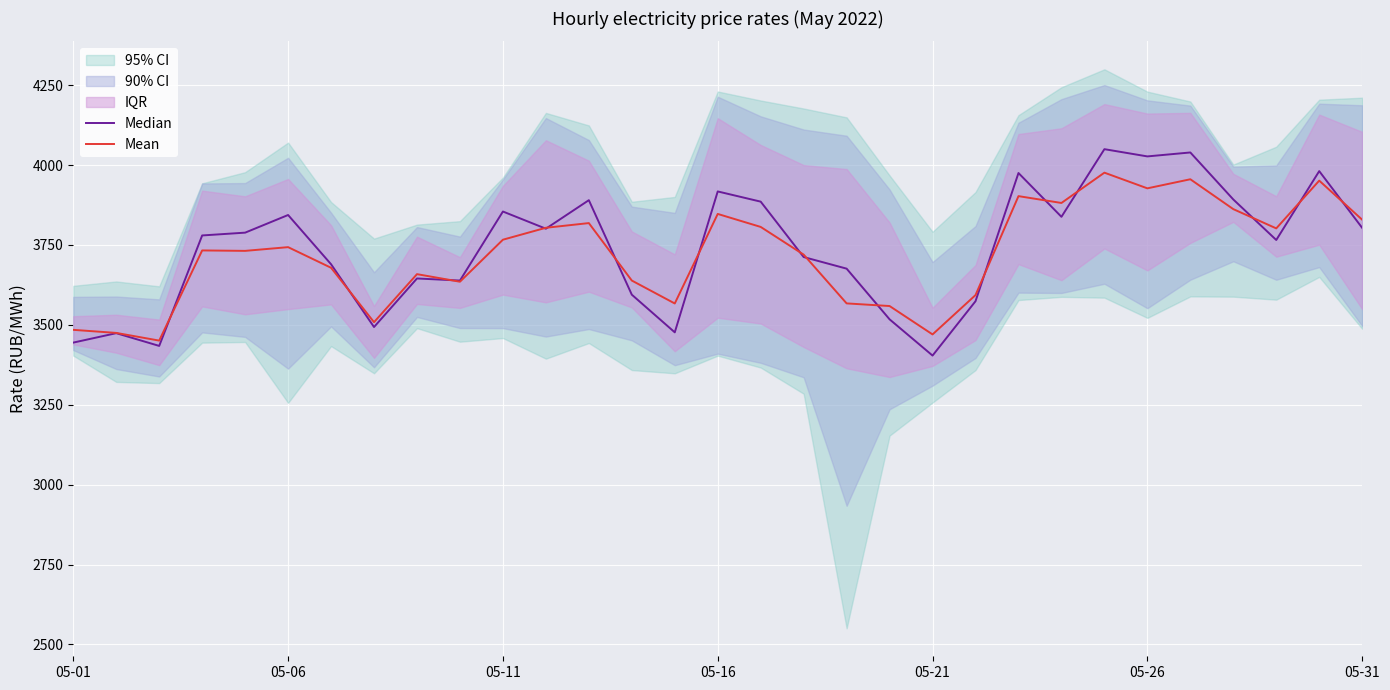

Is this an area chart (filled region under the line)?

No